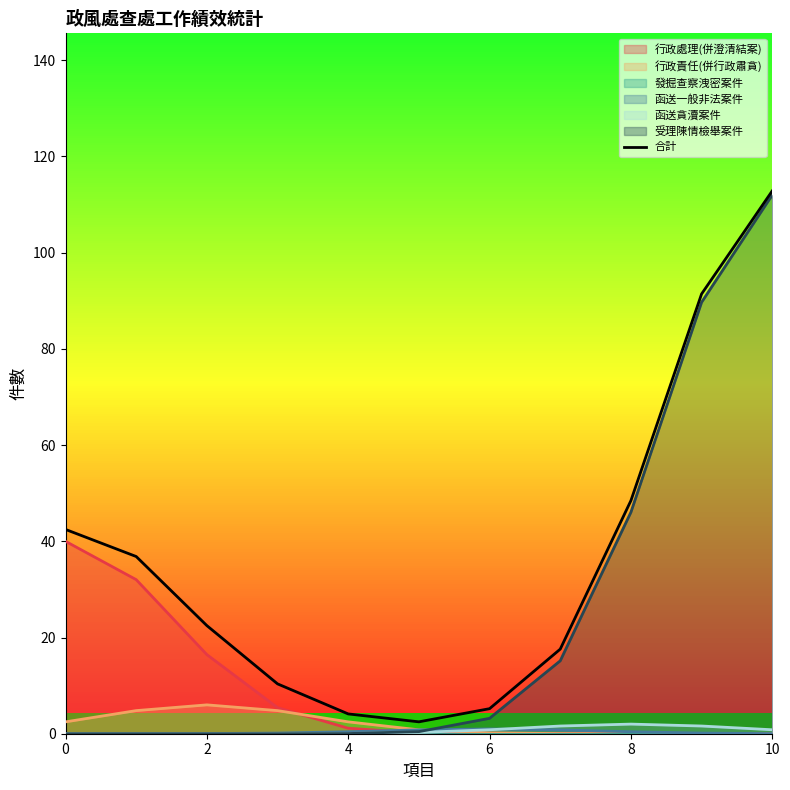

What is the maximum value for 行政責任(併行政肅貪)?

6.0